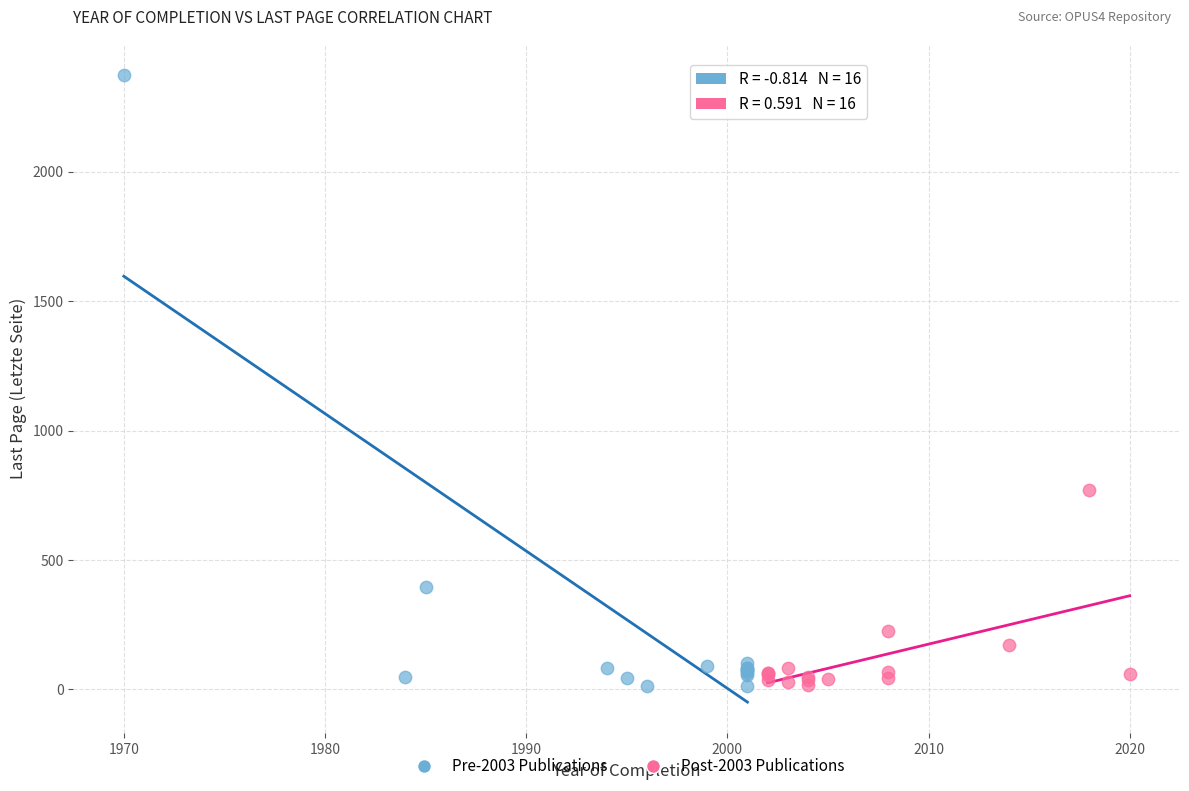

Which series has the largest Y range (max minus min)?

Pre-2003 Publications